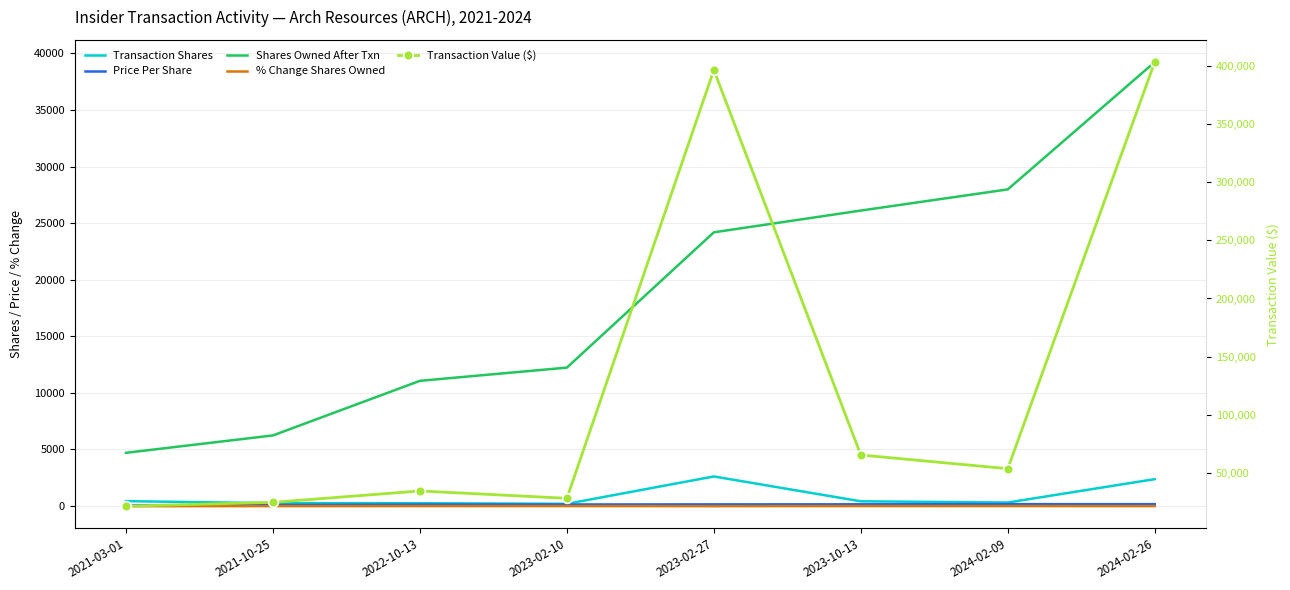

True or false: % Change Shares Owned and Transaction Shares cross at least once.

False